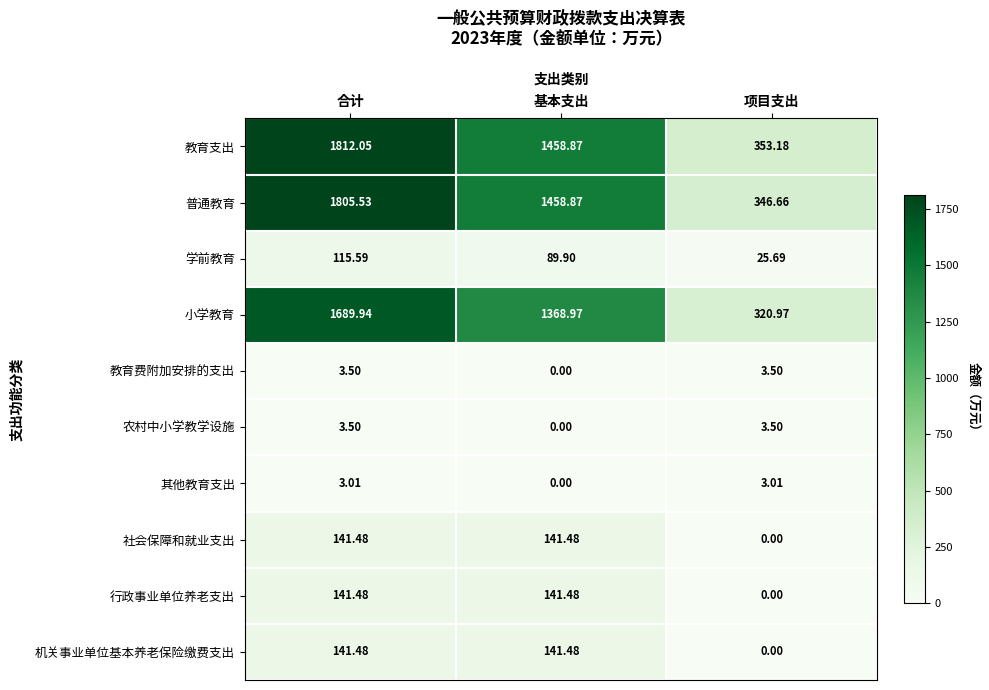

At which category is the sum across all series the highest?

合计